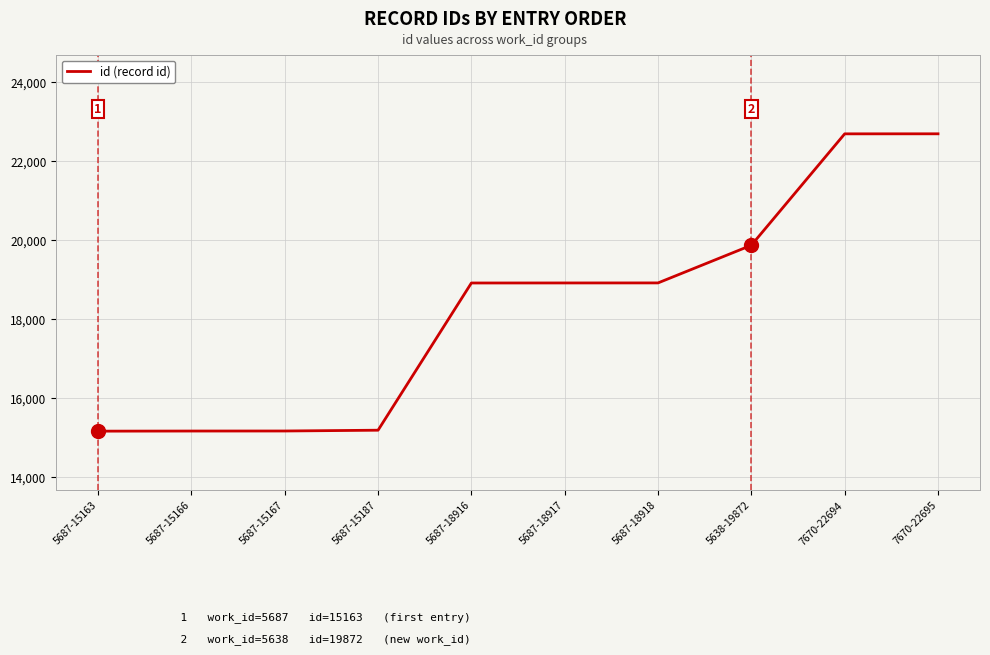

Is it true that the value at 5687-18918 is 18918?

True